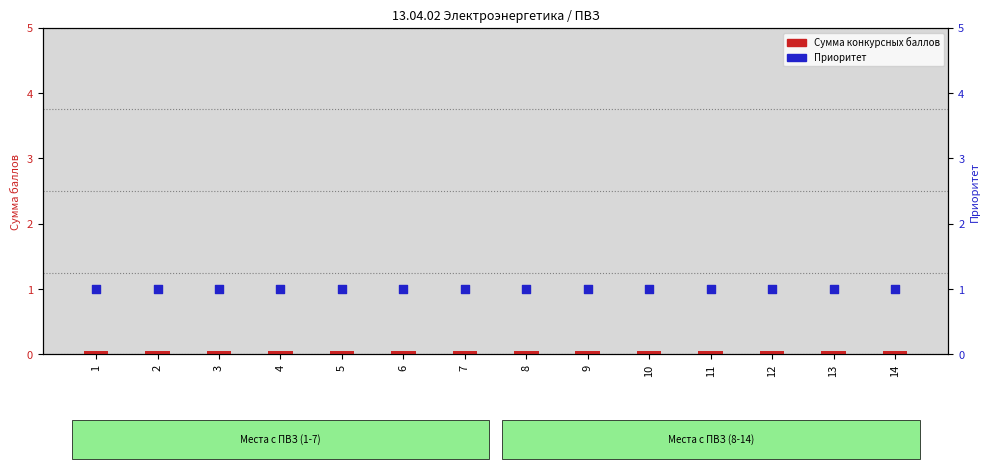

Which series contains the lowest Y value?

Сумма конкурсных баллов